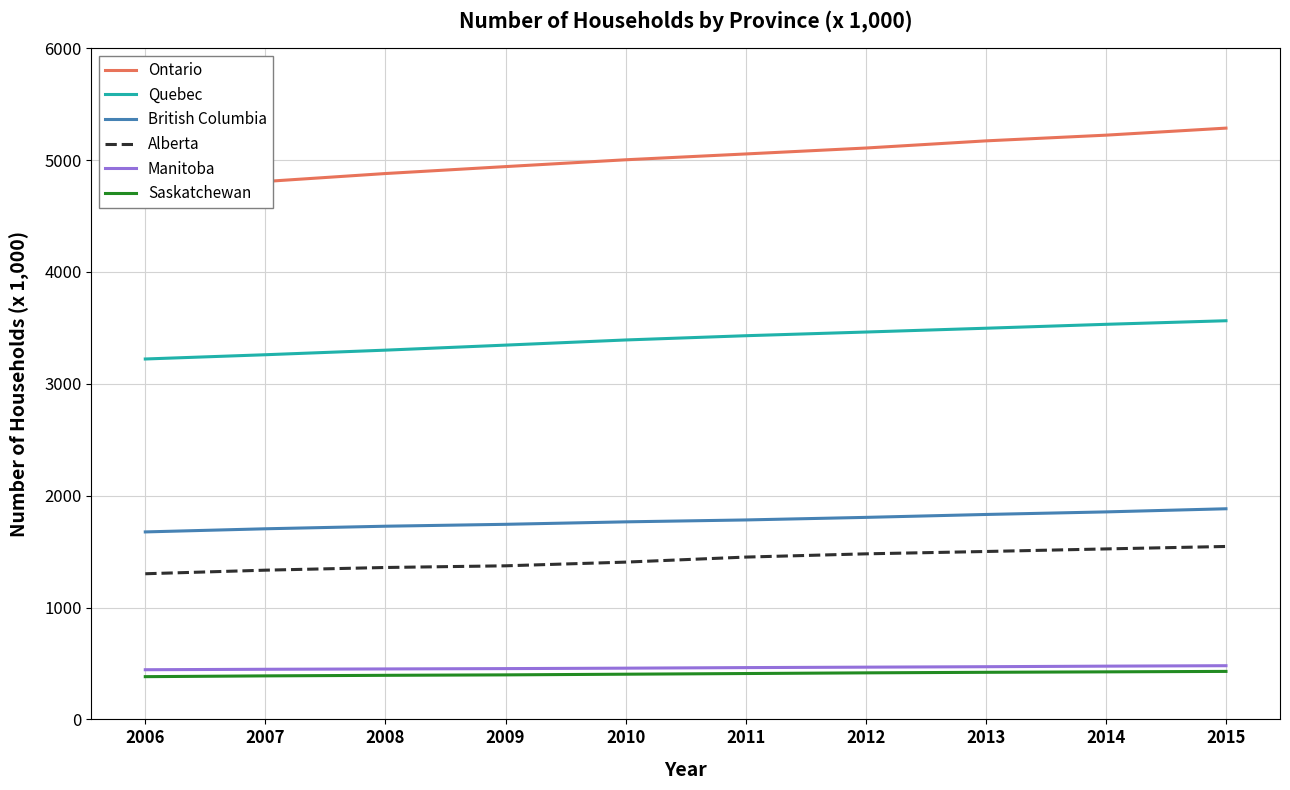

True or false: British Columbia has more than 0 points higher than both neighbors.

False